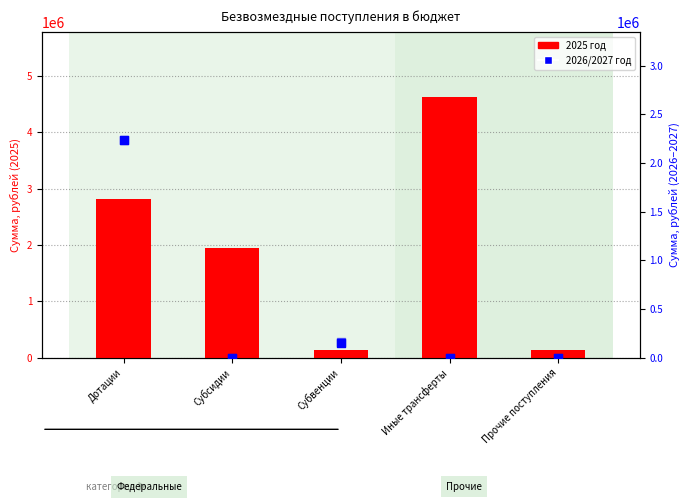

Which series has the largest Y range (max minus min)?

2025 год